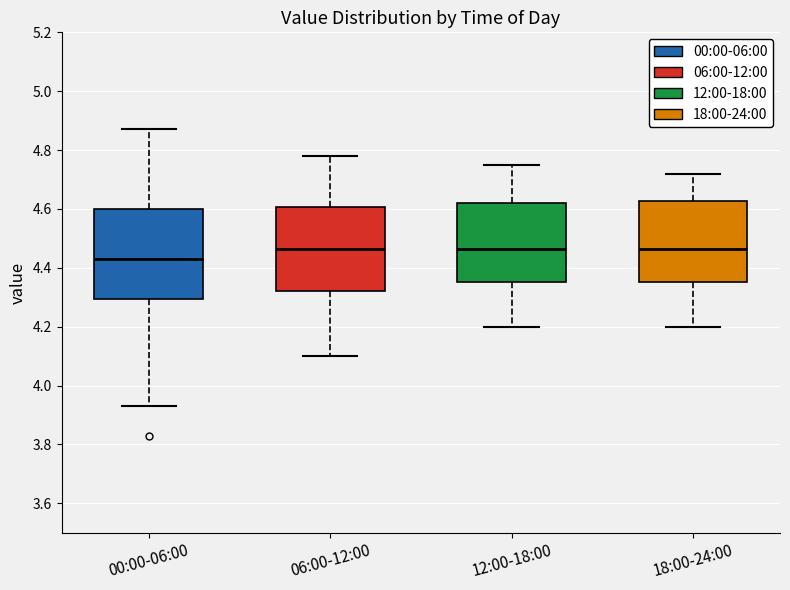

Reading left to right, transcribe this box plot: for each box, give where its median line is, the range the box spans, and where its two whiskers end, as read against the y-axis. The values are not printed on the chart, so give them approximately, as read against the axis.

00:00-06:00: median 4.44, box 4.30 to 4.60, whiskers 3.94 to 4.88
06:00-12:00: median 4.46, box 4.32 to 4.60, whiskers 4.10 to 4.78
12:00-18:00: median 4.46, box 4.36 to 4.62, whiskers 4.20 to 4.76
18:00-24:00: median 4.46, box 4.36 to 4.62, whiskers 4.20 to 4.72